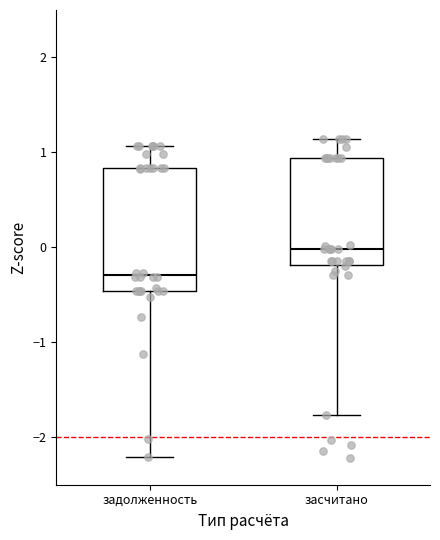

Where does the lower whisker of the box for засчитано end on the y-axis? The values are not printed on the chart, so give them approximately, as read against the axis.

-1.8